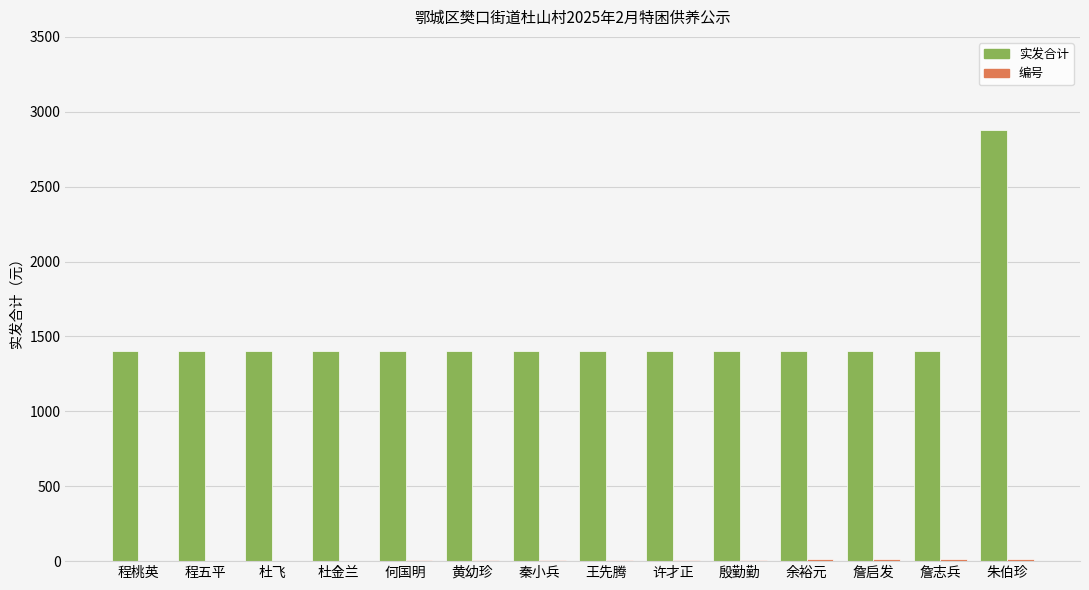

Which category has the highest value across all series?

朱伯珍